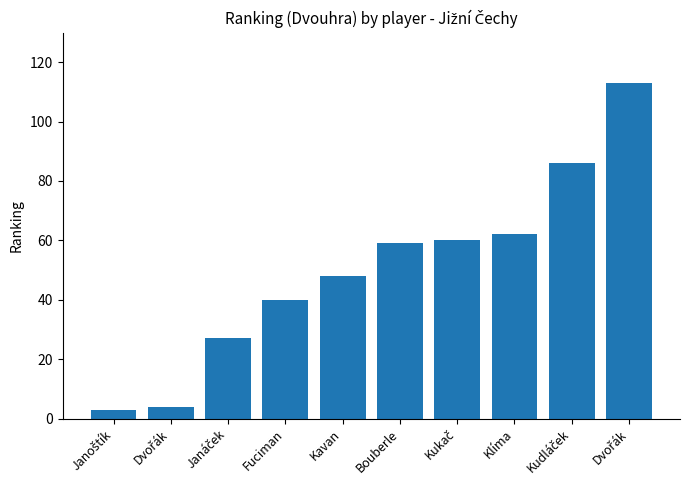

Rank the categories by value from highest to lowest.

Dvořák, Kudláček, Klíma, Kukač, Bouberle, Kavan, Fuciman, Janáček, Dvořák, Janoštík